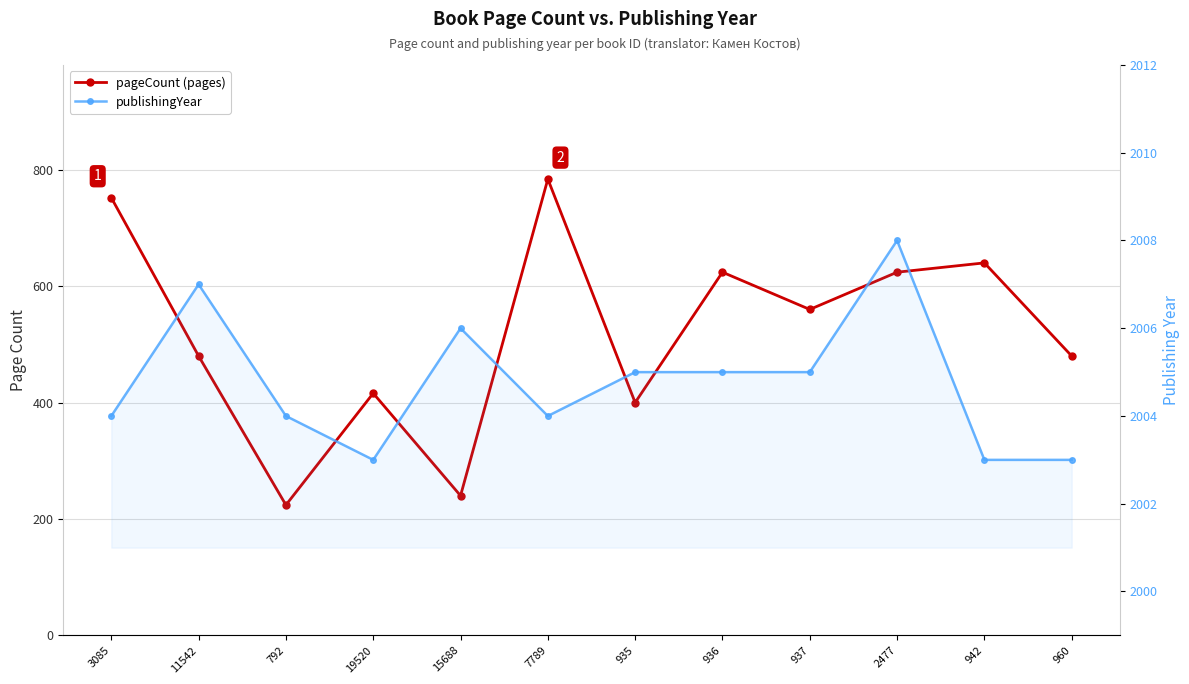

What is the total value across all series at 3085?

2756